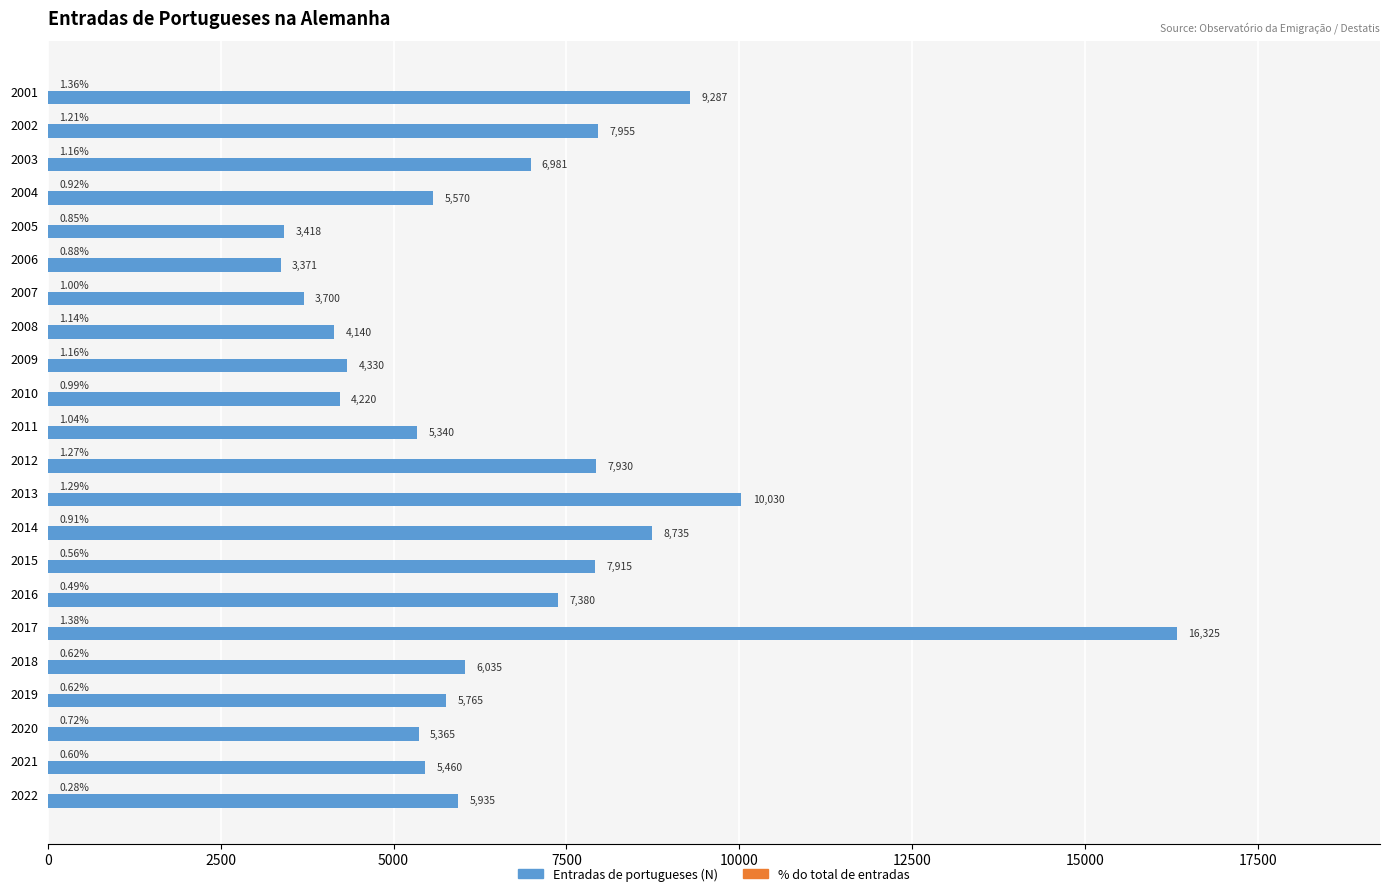

At which category is the sum across all series the highest?

2017